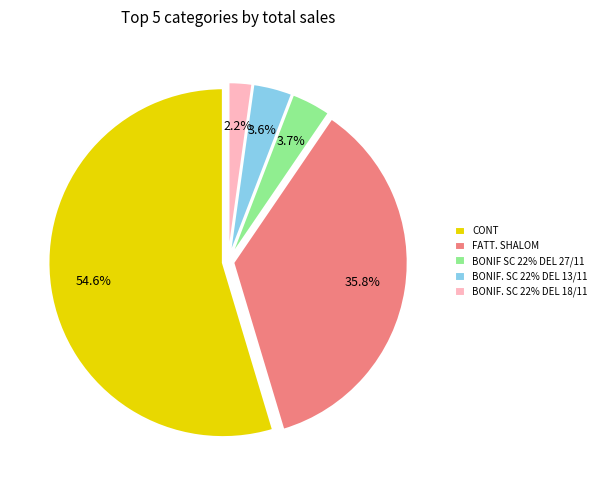

What percentage is the BONIF SC 22% DEL 27/11 slice, to the nearest percent?

4%